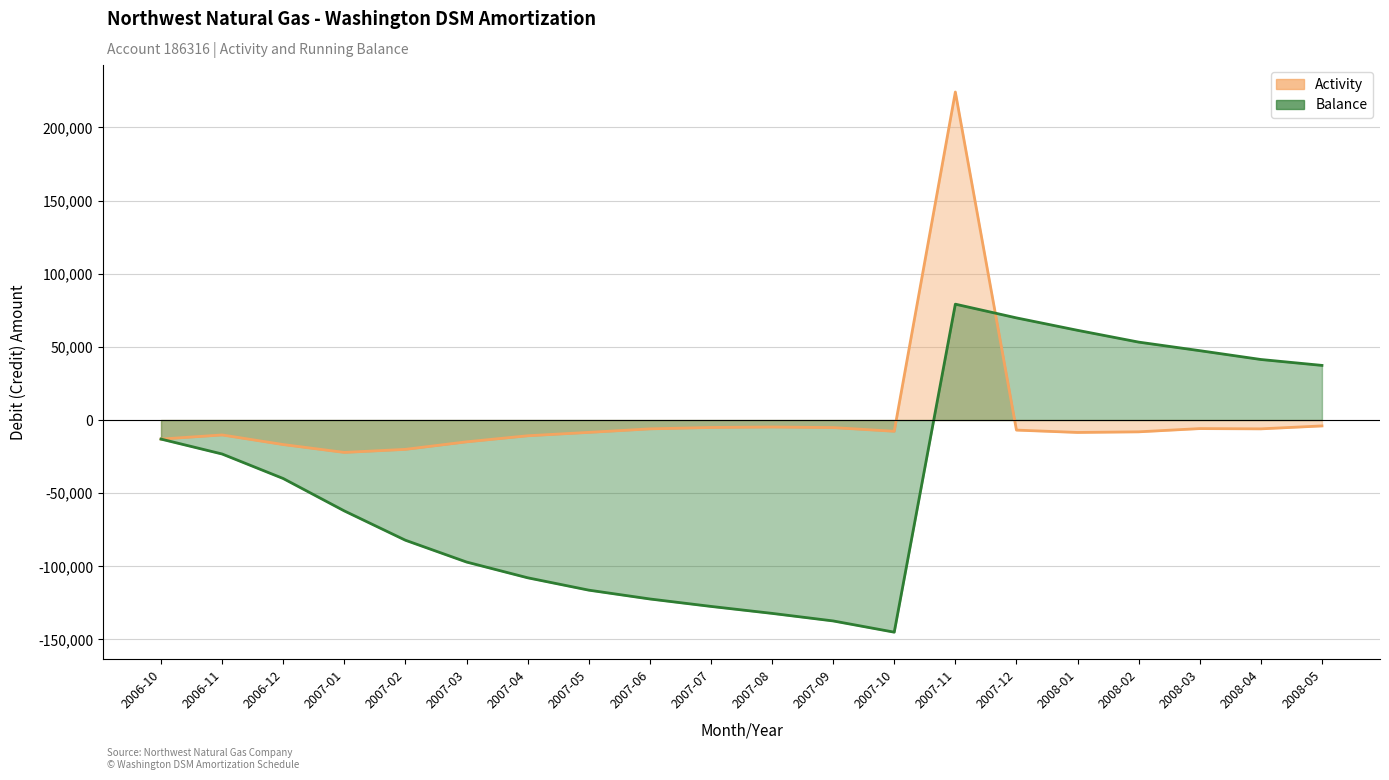

How many data points in Activity are above -7686?

9